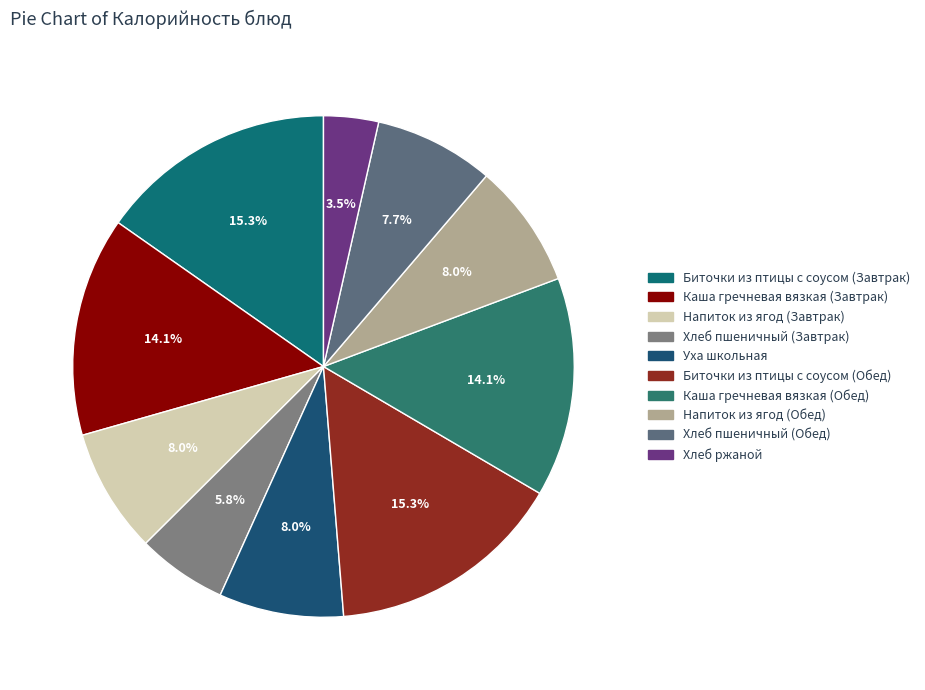

Approximately how many times larger is the value at Биточки из птицы с соусом (Обед) compared to Уха школьная?

1.9